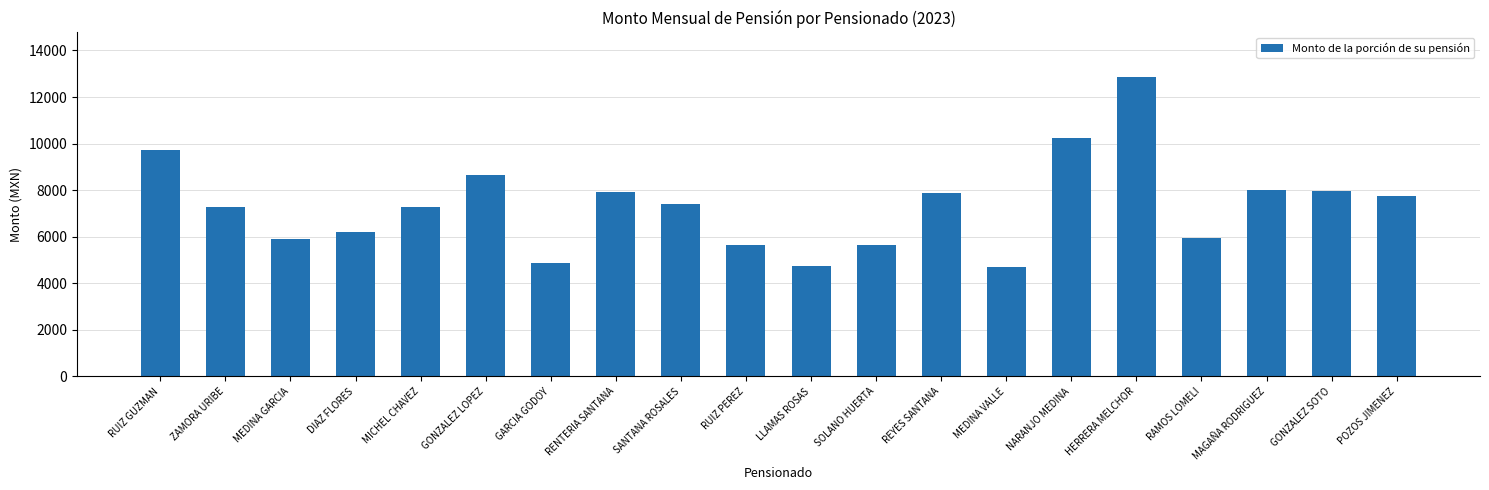

What is the difference between the maximum and minimum values?

8143